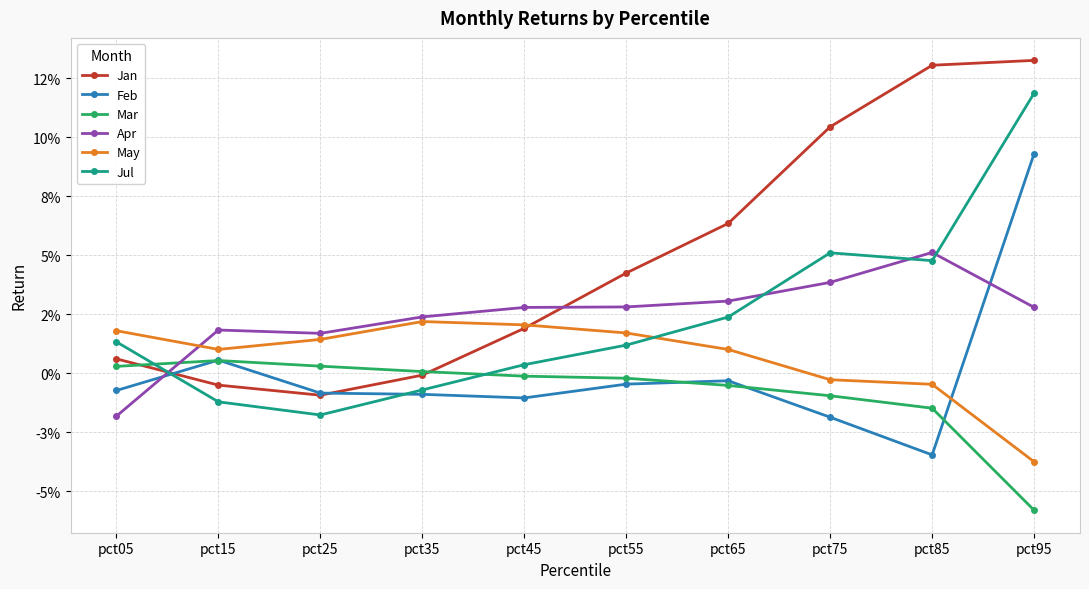

What is the smallest value displayed?

-0.1